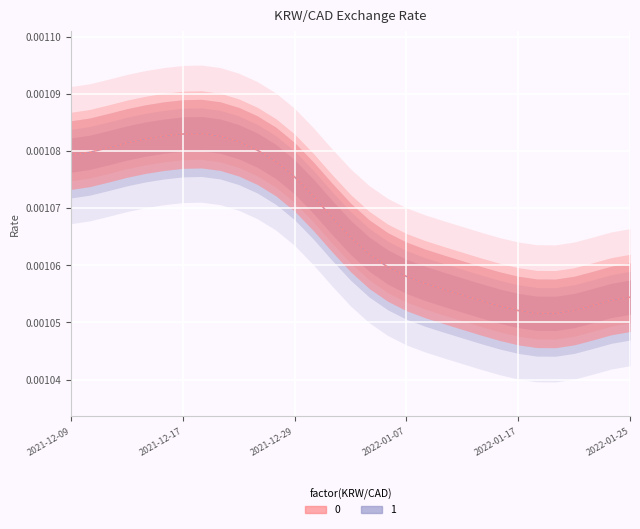

List the labels in order of value, smallest first.

2022-01-19, 2022-01-18, 2022-01-20, 2022-01-17, 2022-01-14, 2022-01-21, 2022-01-13, 2022-01-24, 2022-01-25, 2022-01-12, 2022-01-11, 2022-01-10, 2022-01-07, 2022-01-06, 2022-01-05, 2022-01-04, 2021-12-31, 2021-12-30, 2021-12-29, 2021-12-24, 2021-12-09, 2021-12-10, 2021-12-23, 2021-12-13, 2021-12-14, 2021-12-22, 2021-12-15, 2021-12-16, 2021-12-21, 2021-12-17, 2021-12-20